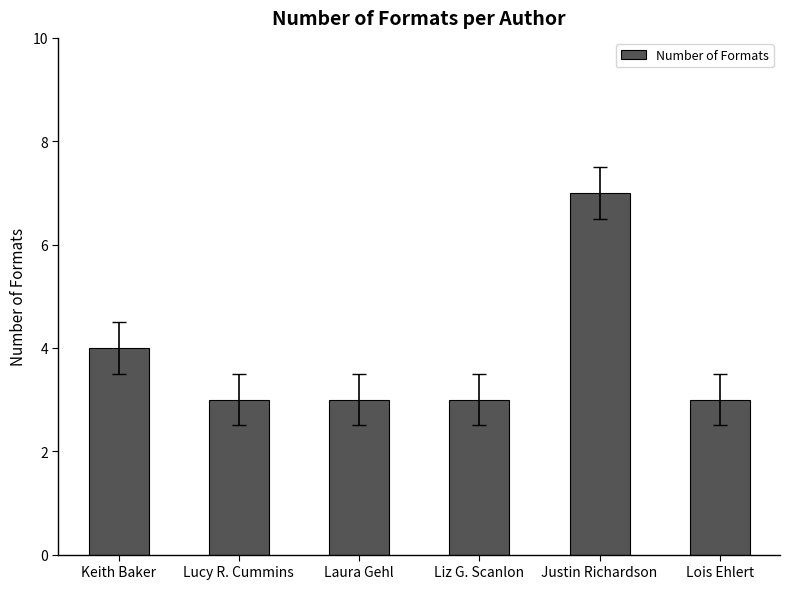

What is the value of the 3rd bar from the left?

3